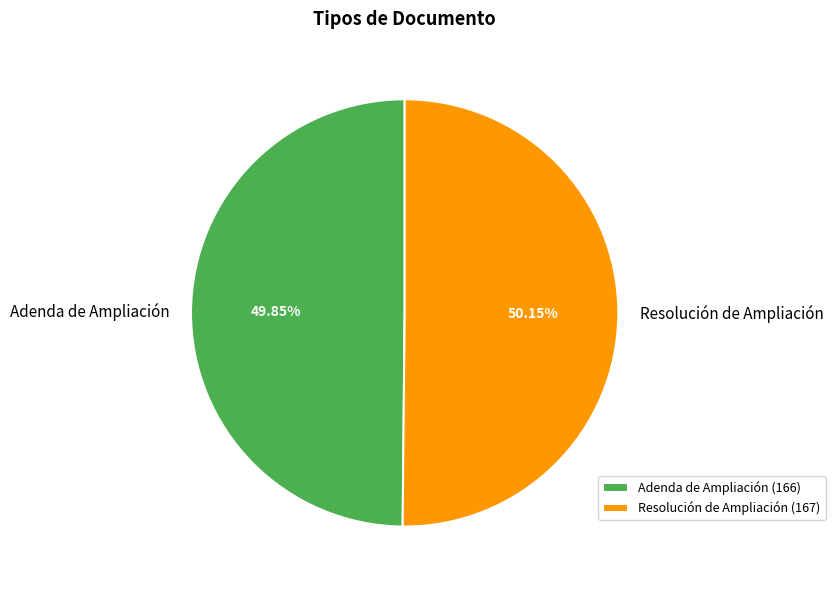

Do Adenda de Ampliación and Resolución de Ampliación together represent more than half of the pie?

Yes